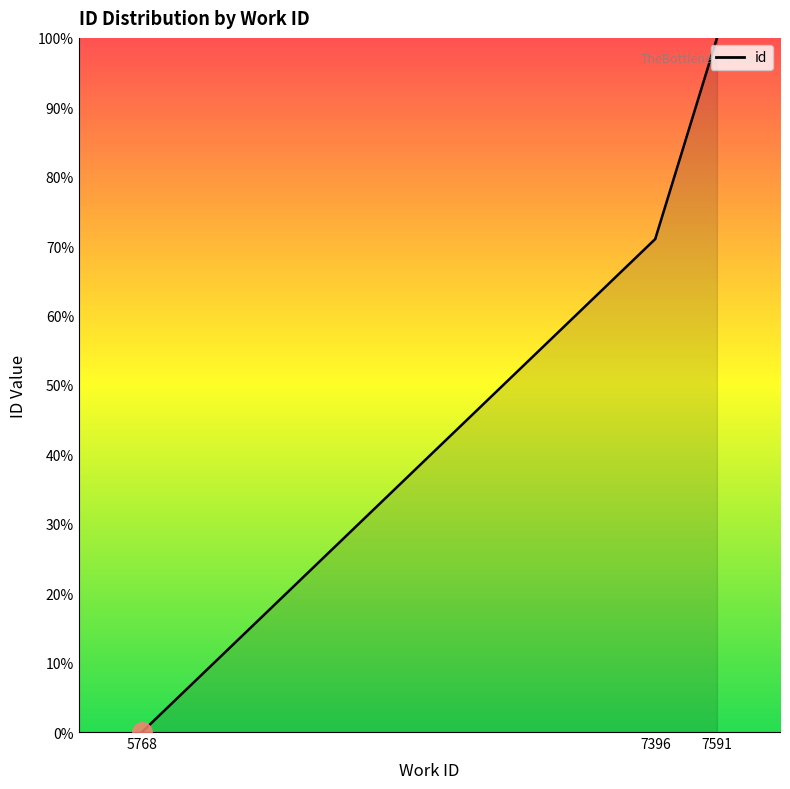

What value does the data have at 7396?

71.1